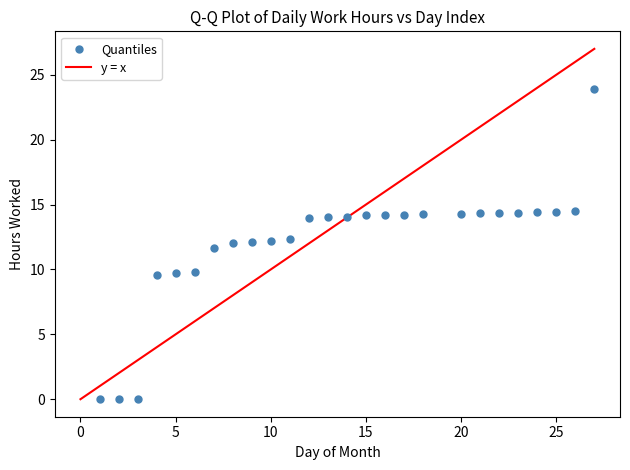

What Y value in the scatter plot is closest to 11?

11.7